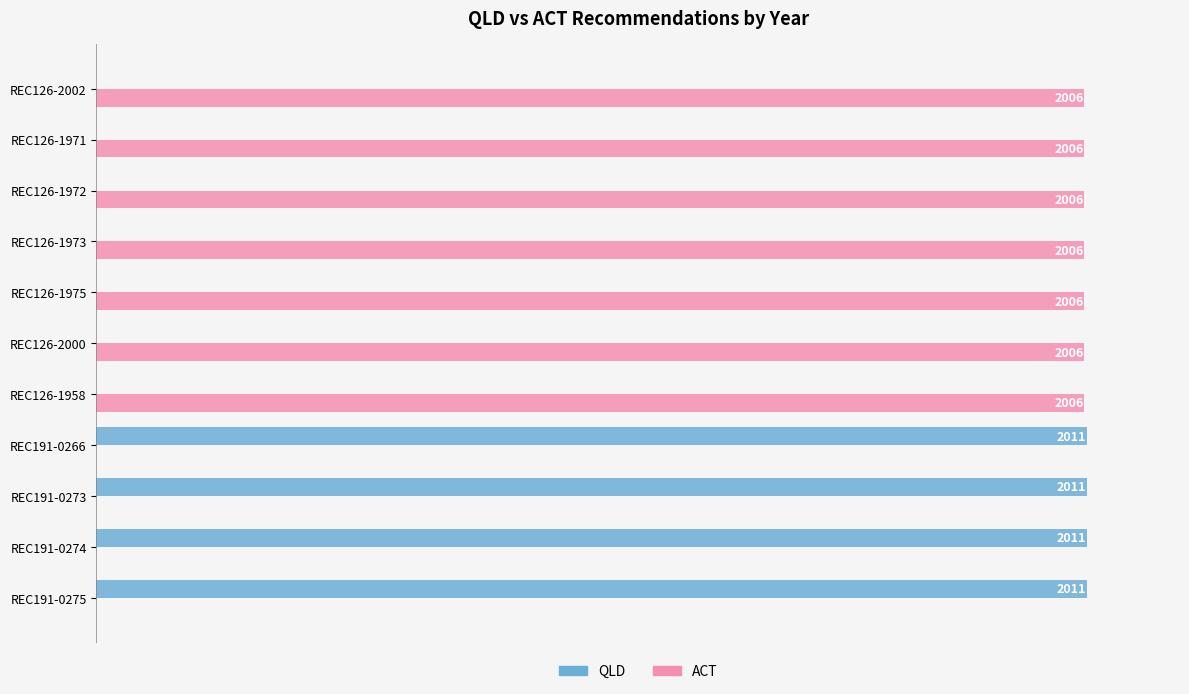

Which series changed the most between REC191-0274 and REC126-1973?

QLD